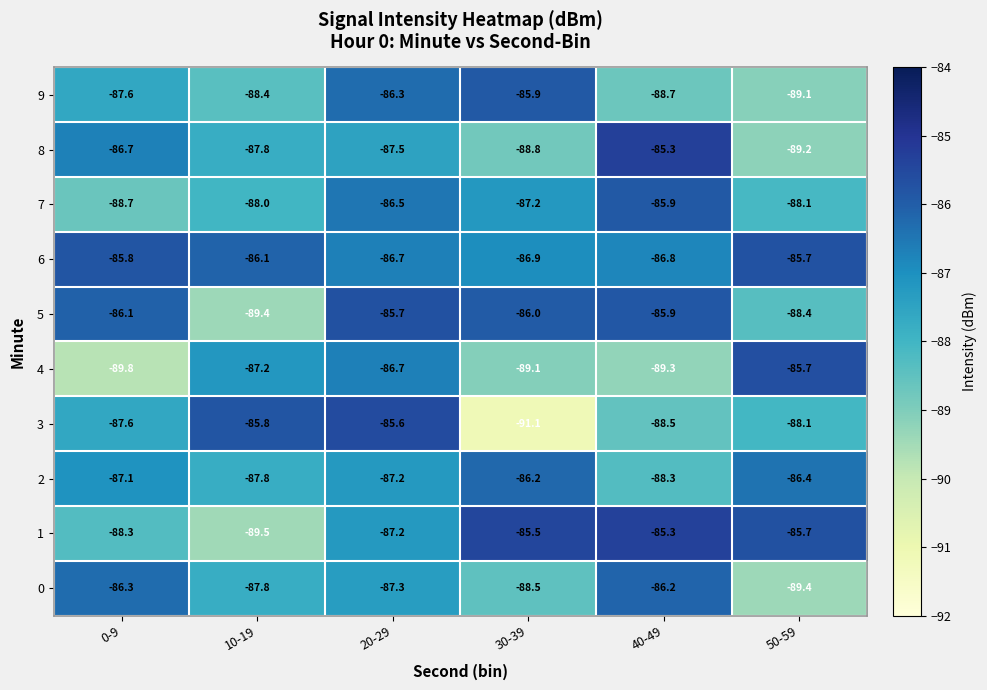

Rank the categories by 5 value from lowest to highest.

10-19, 50-59, 0-9, 30-39, 40-49, 20-29